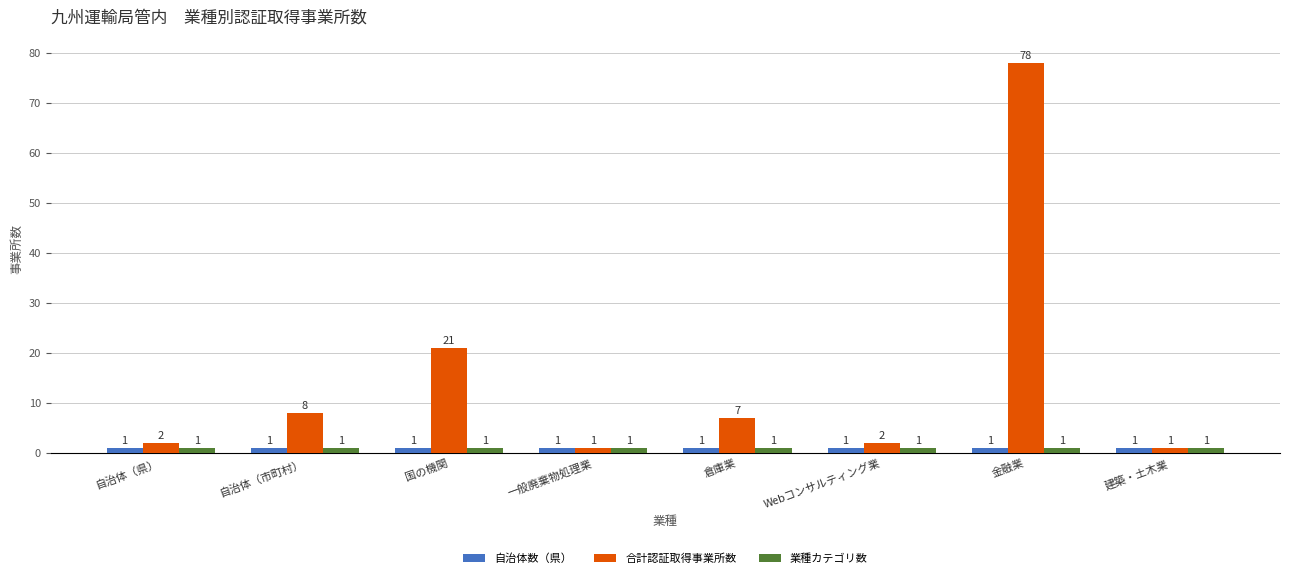

Count the number of categories in the chart.

8